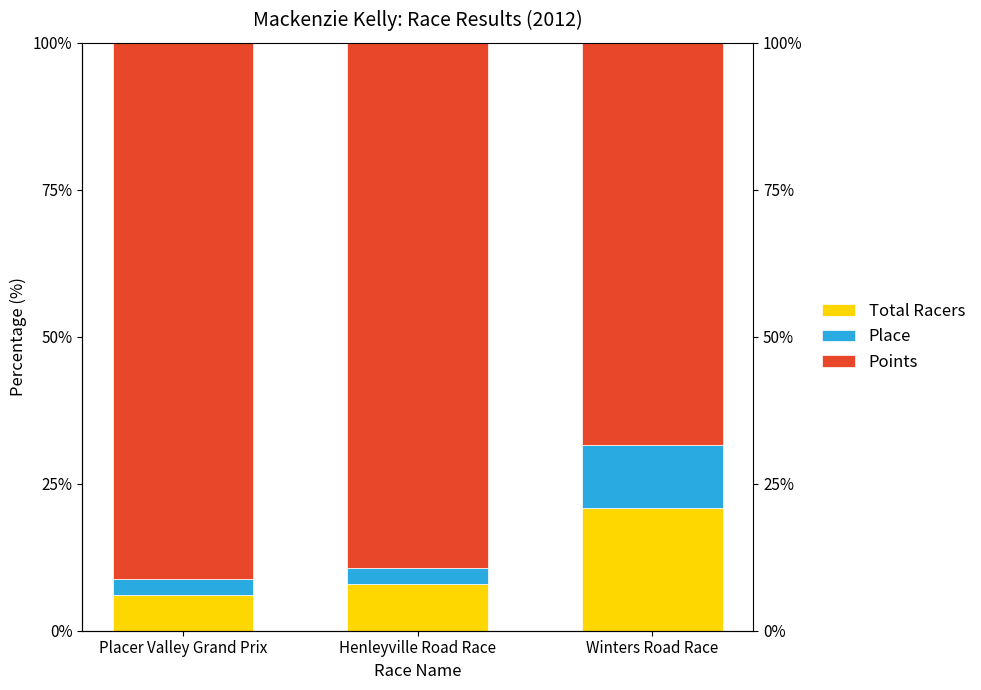

Which category has the lowest value in the Total Racers series?

Placer Valley Grand Prix